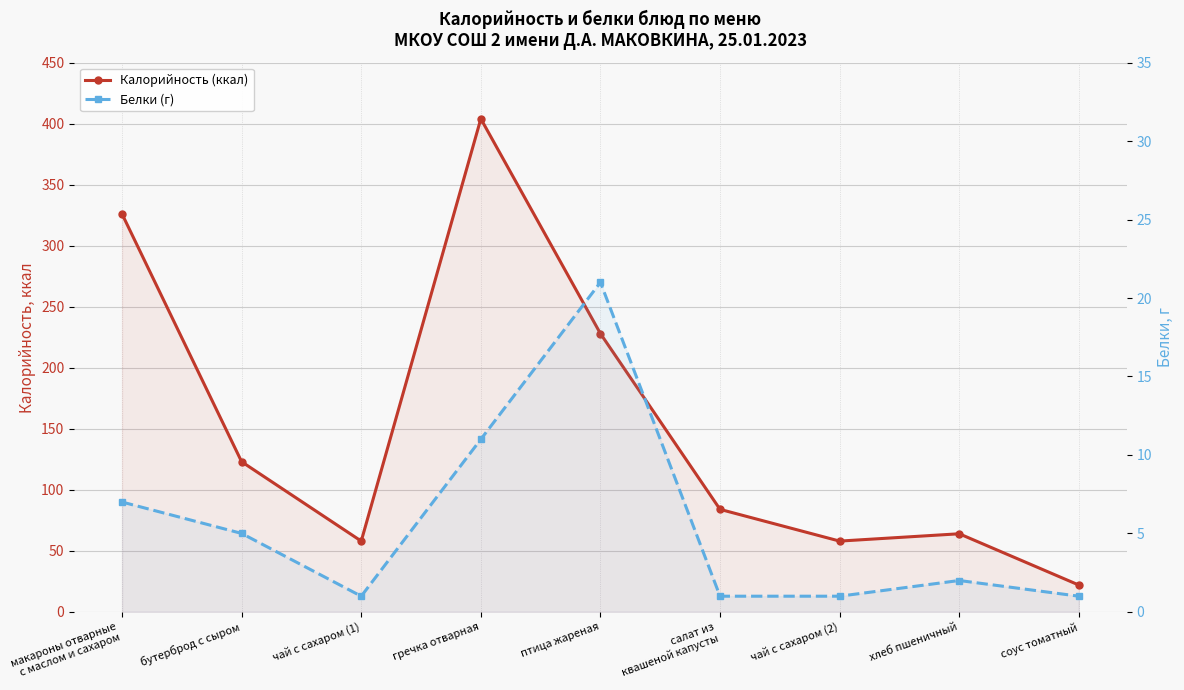

At which category is the sum across all series the highest?

гречка отварная